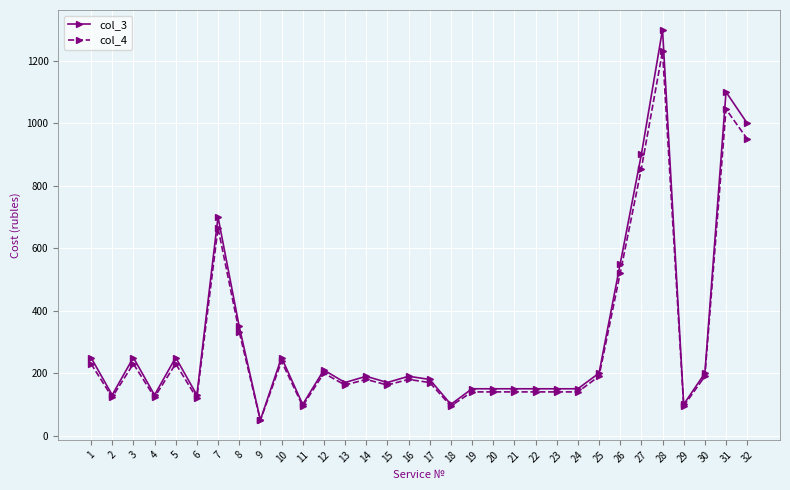

True or false: col_3 has more than 1 interior local peaks.

True